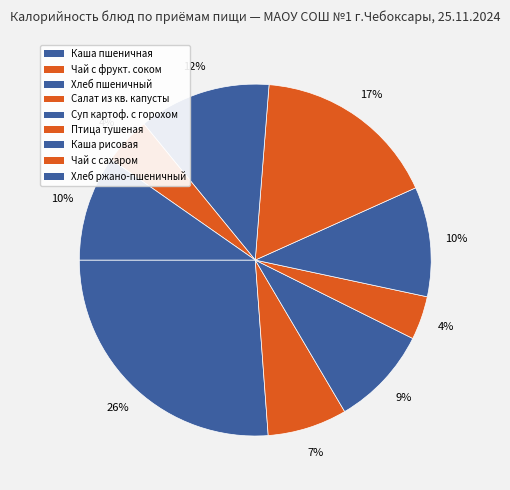

How many slices are in this pie chart?

9